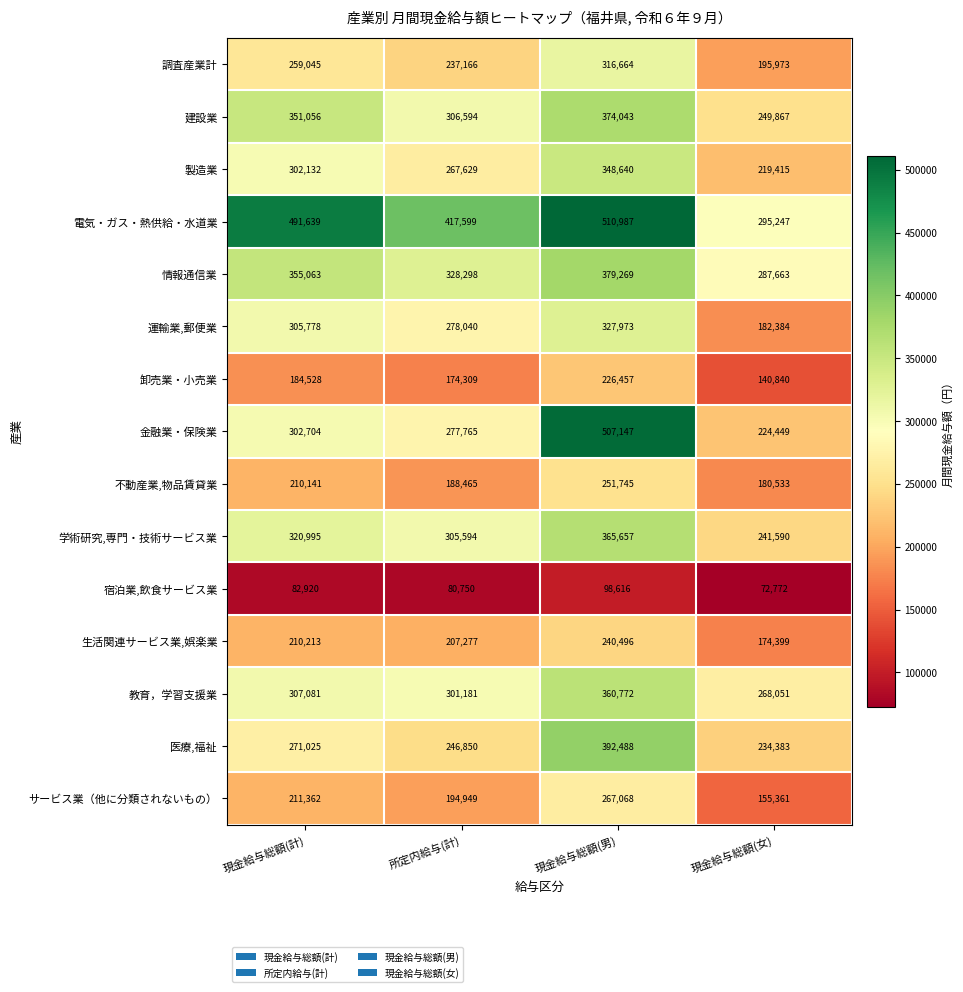

What is the difference between the 調査産業計 values at 現金給与総額(計) and 現金給与総額(男)?

57619